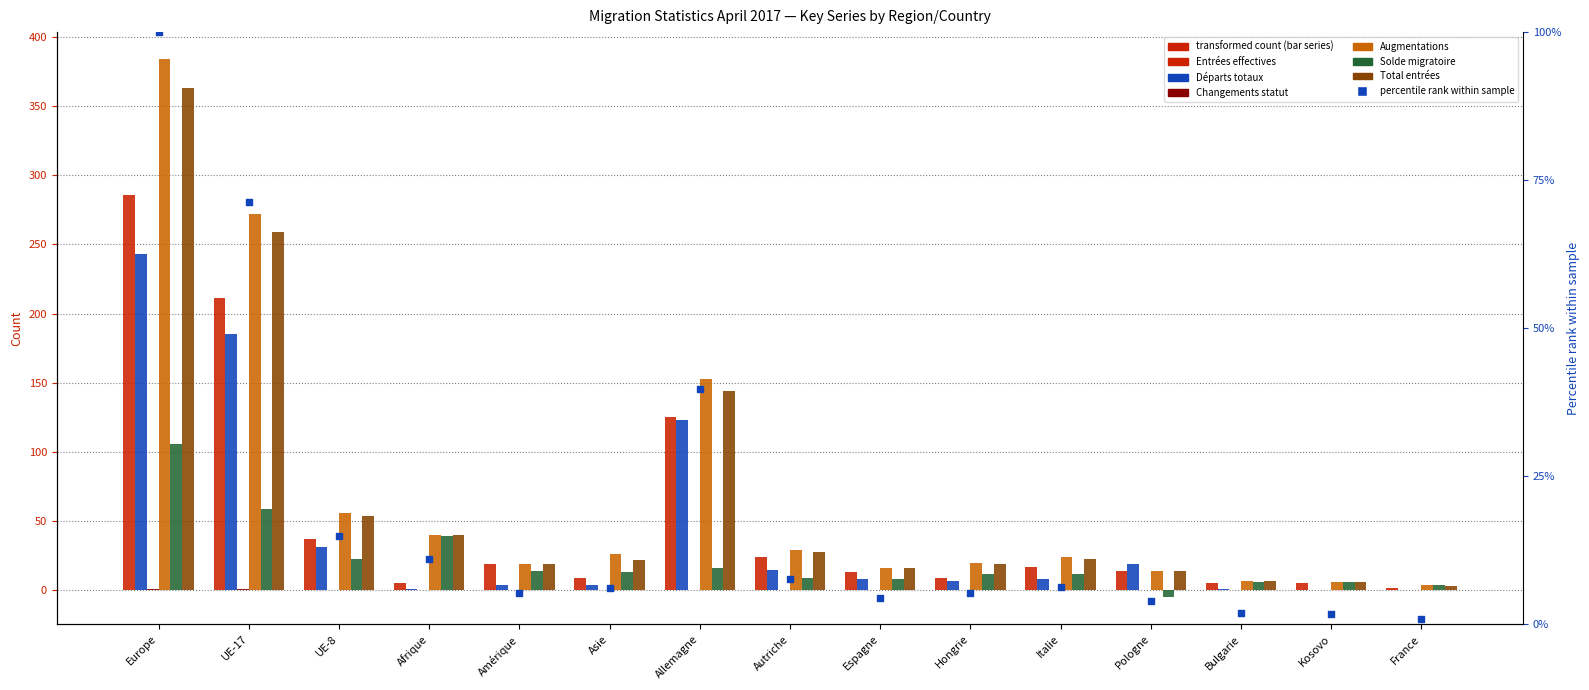

Is the value of Entrées effectives at Asie greater than the value of Total entrées at Bulgarie?

Yes